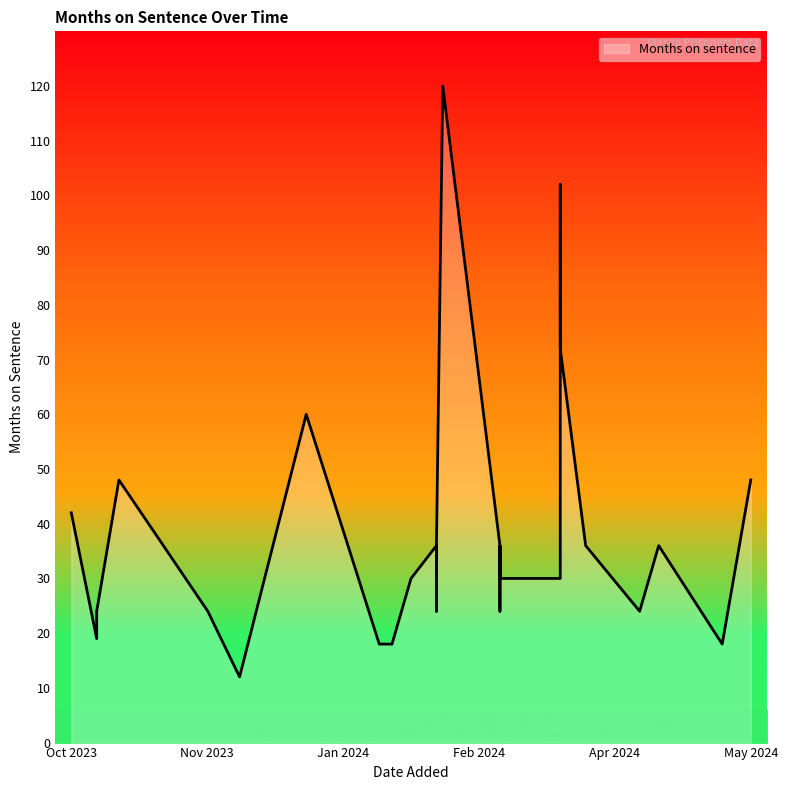

How many interior local valleys (lower than both neighbors) does the data have?

9